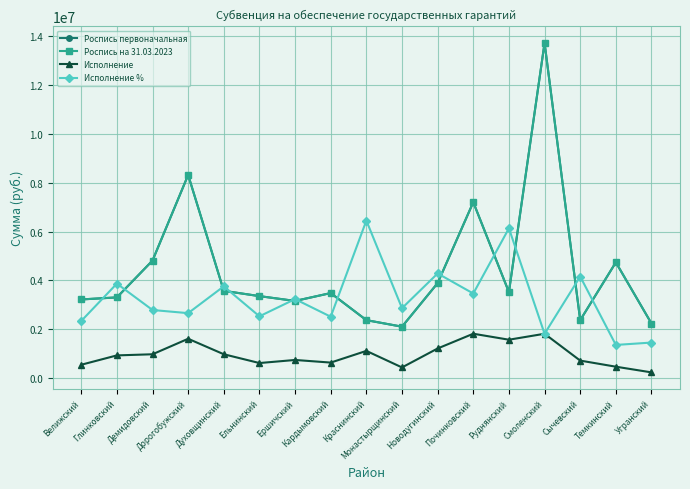

Count the number of data series in this chart.

4